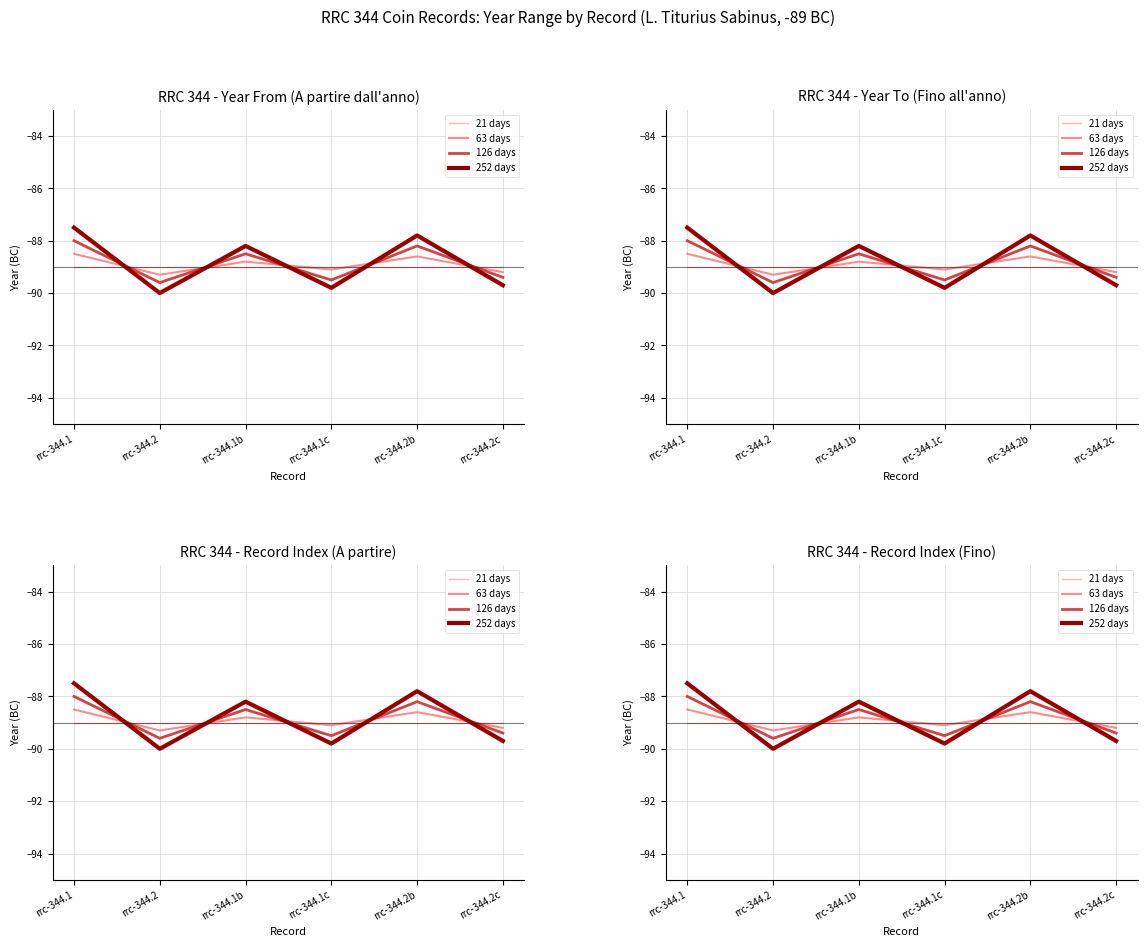

How many lines are shown in the chart?

4